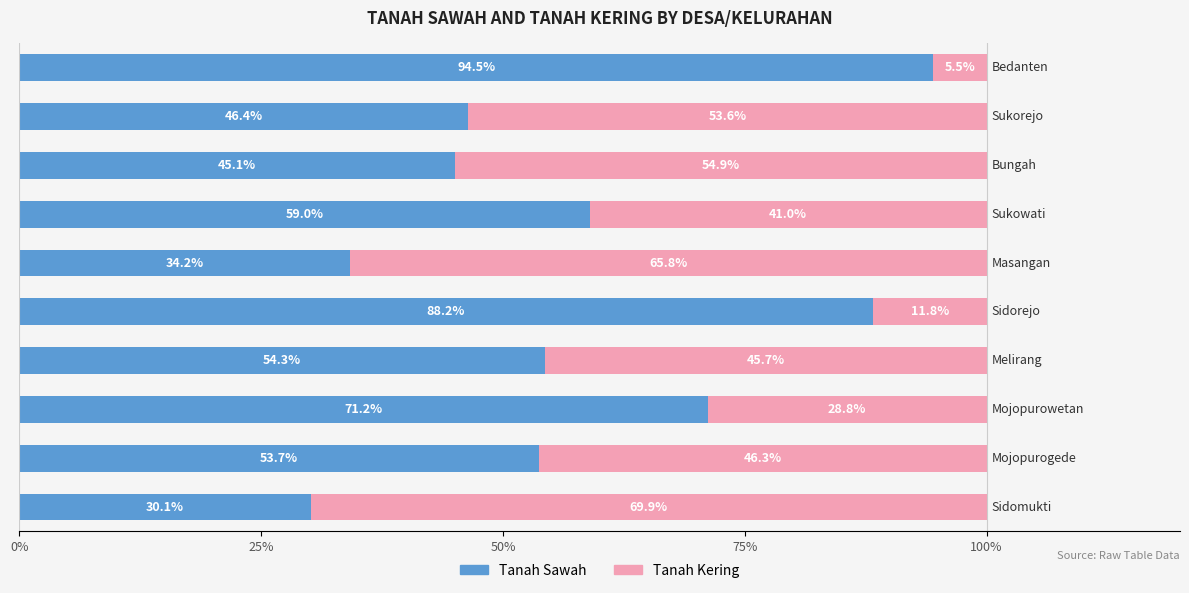

Count the number of data series in this chart.

2